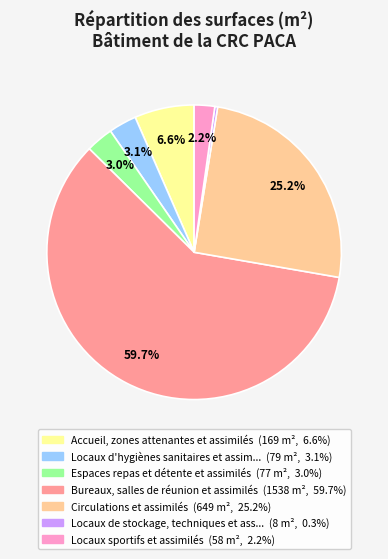

Is there a majority slice in this chart?

Yes